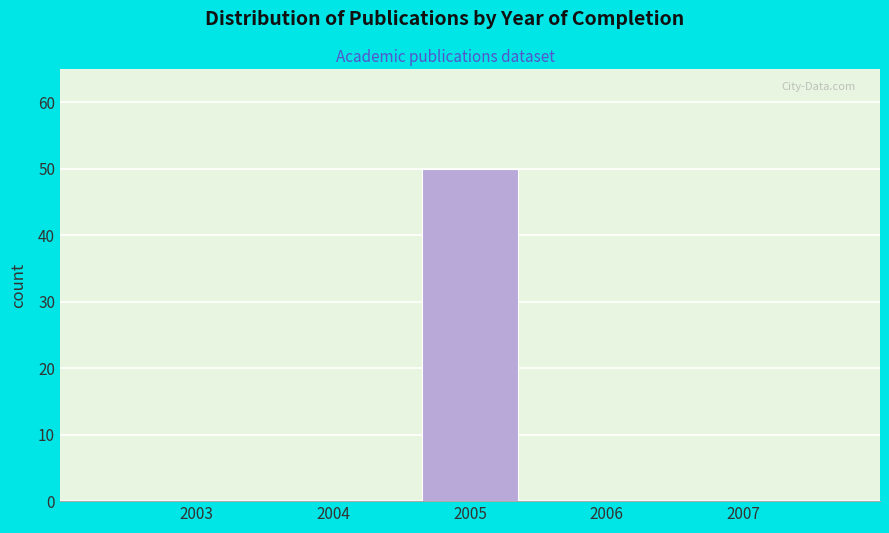

Reading left to right, transcribe this chart: for each bar, give the range it covers on the x-axis and its height. The values are not printed on the chart, so give them approximately, as read against the axis.

2002.5 to 2003.5: 0
2003.5 to 2004.5: 0
2004.5 to 2005.5: 50
2005.5 to 2006.5: 0
2006.5 to 2007.5: 0